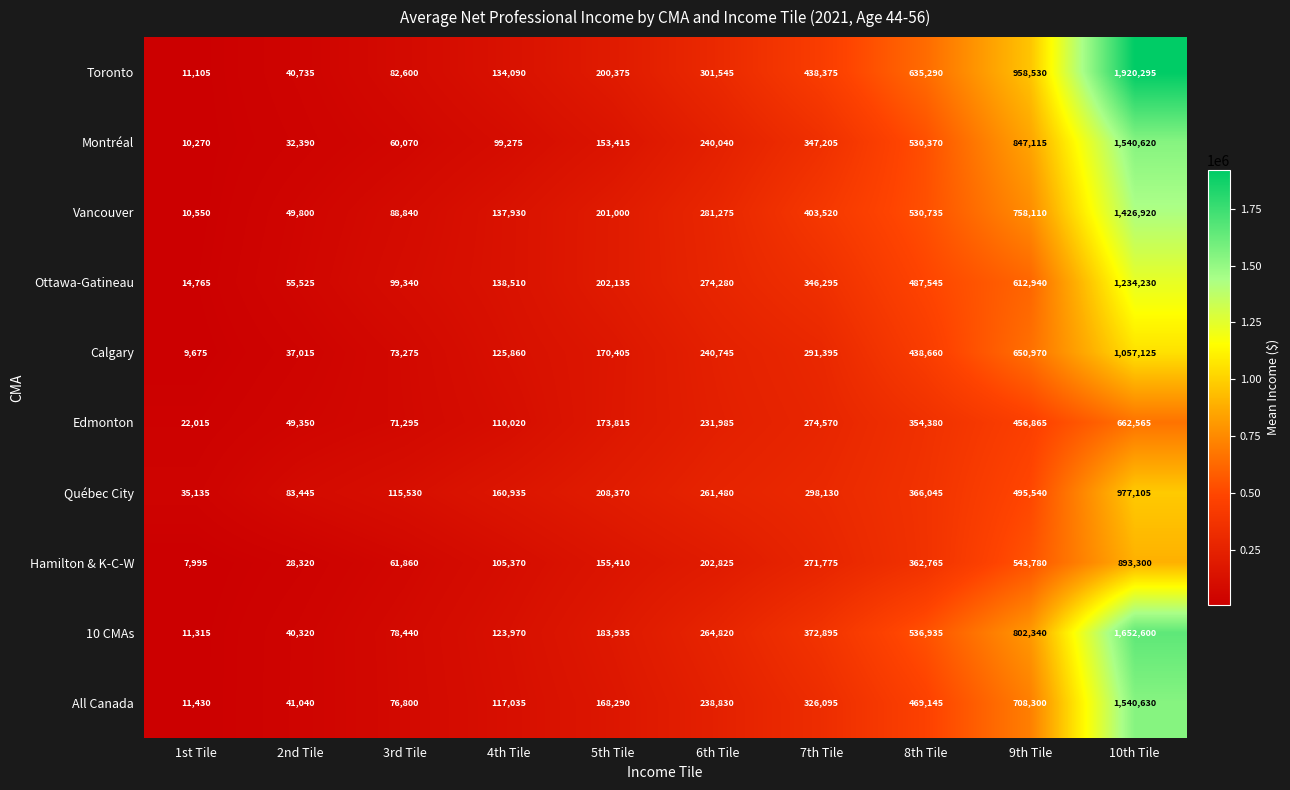

Which series changed the most between 9th Tile and 10th Tile?

Toronto